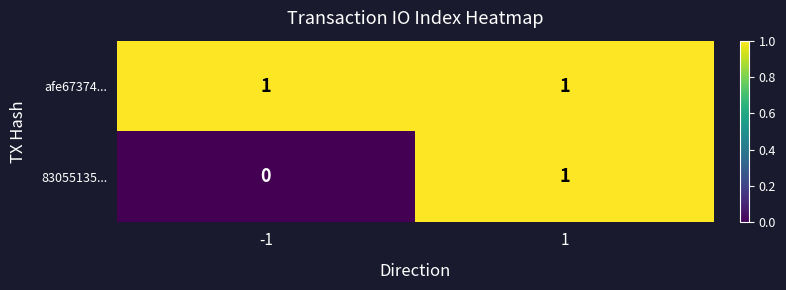

Which series changed the most between -1 and 1?

83055135...